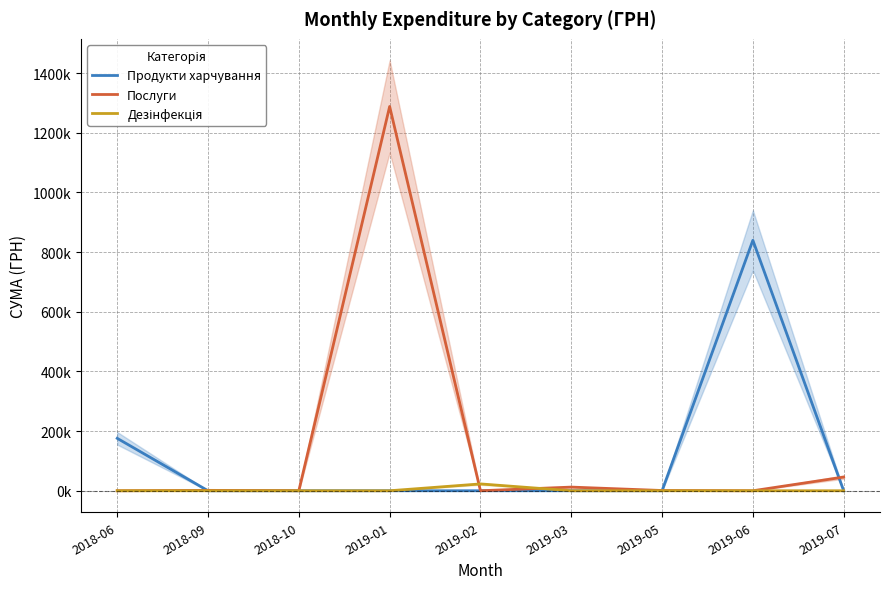

Where do Дезінфекція and Послуги first cross each other?

2019-01 and 2019-02